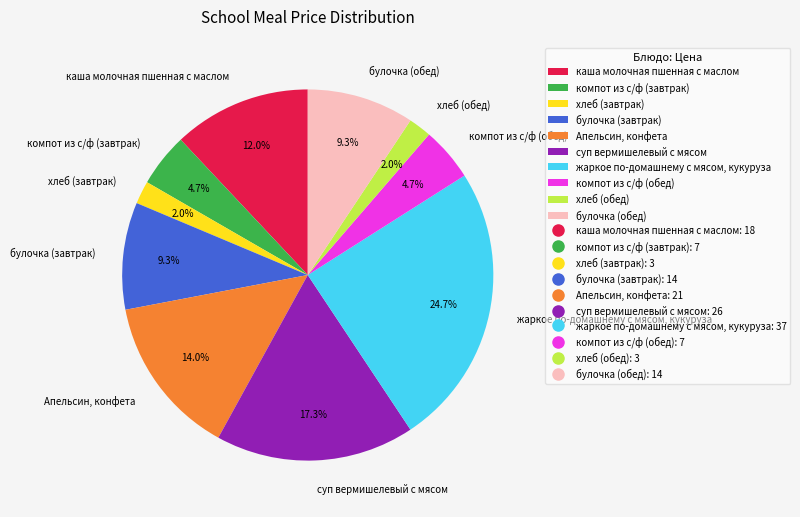

How many segments does this pie chart have?

10